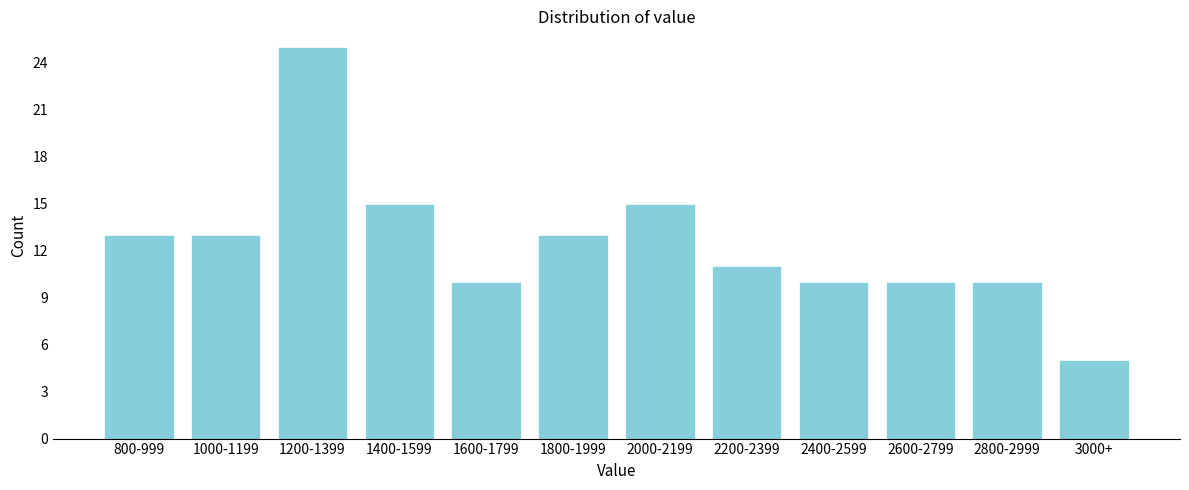

Reading left to right, what are all the values shown in this chart?

13	13	25	15	10	13	15	11	10	10	10	5